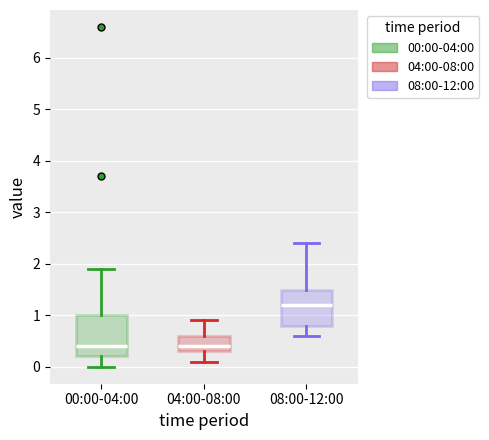

Comparing the boxes themselves (not the whiskers), which one is the tallest?

00:00-04:00